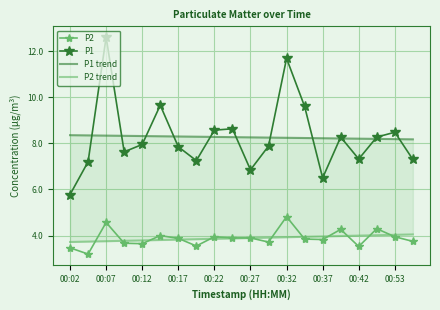

Reading left to right, list all the values displayed in this chart.

P2: 3.5	3.2	4.6	3.7	3.6	4.0	3.9	3.5	4.0	3.9	3.9	3.7	4.8	3.9	3.8	4.3	3.5	4.3	4.0	3.8
P1: 5.8	7.2	12.6	7.6	8.0	9.7	7.8	7.2	8.6	8.6	6.8	7.9	11.7	9.6	6.5	8.3	7.3	8.3	8.5	7.3
P1 trend: 8.4	8.3	8.3	8.3	8.3	8.3	8.3	8.3	8.3	8.3	8.3	8.2	8.2	8.2	8.2	8.2	8.2	8.2	8.2	8.2
P2 trend: 3.7	3.7	3.8	3.8	3.8	3.8	3.8	3.8	3.9	3.9	3.9	3.9	3.9	3.9	4.0	4.0	4.0	4.0	4.0	4.1